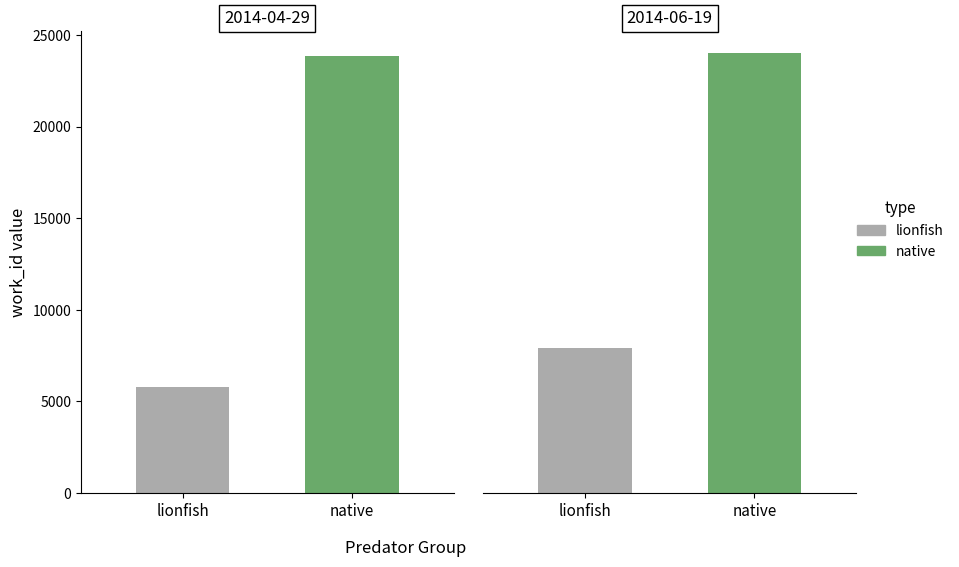

The value of native at 2014-06-19 is 16666. True or false?

False